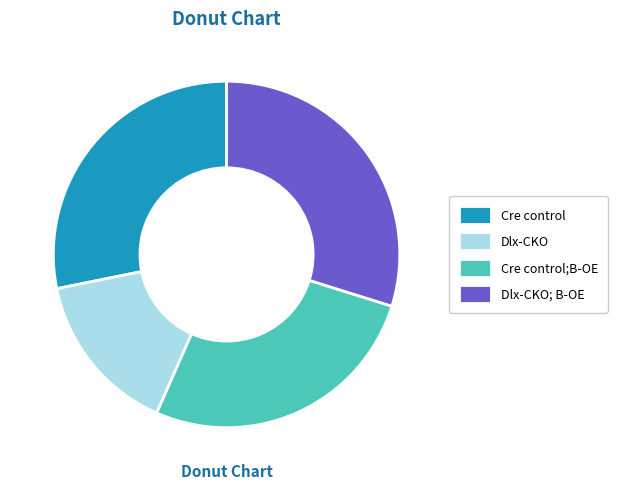

Approximately how many times larger is the value at Cre control compared to Dlx-CKO?

1.9